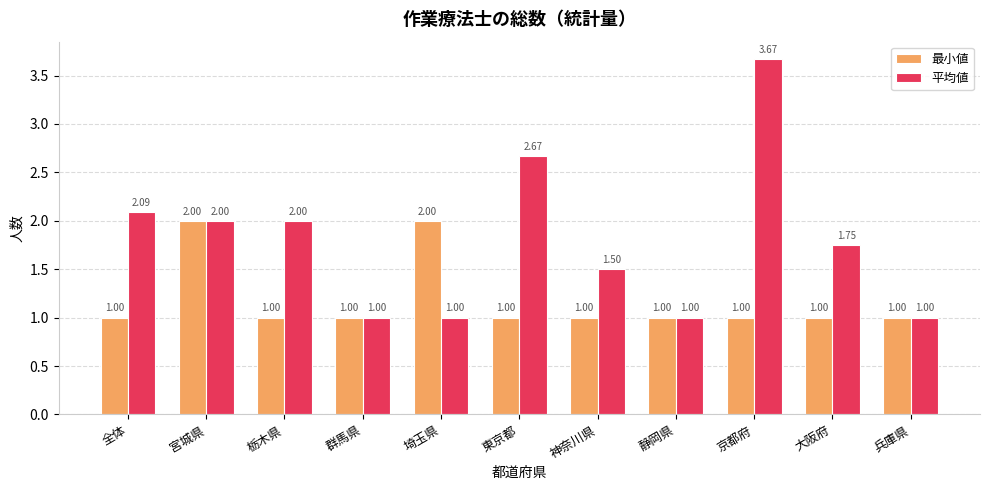

At which category does the chart reach its peak across all series?

京都府